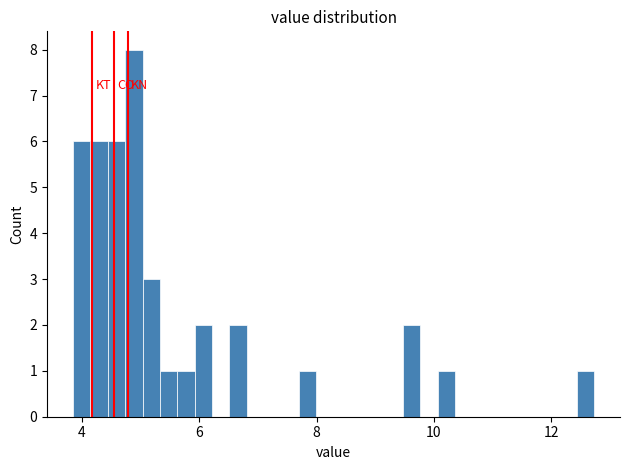

Read against the x-axis, roughly where is the centre of the tallest bar?

4.8